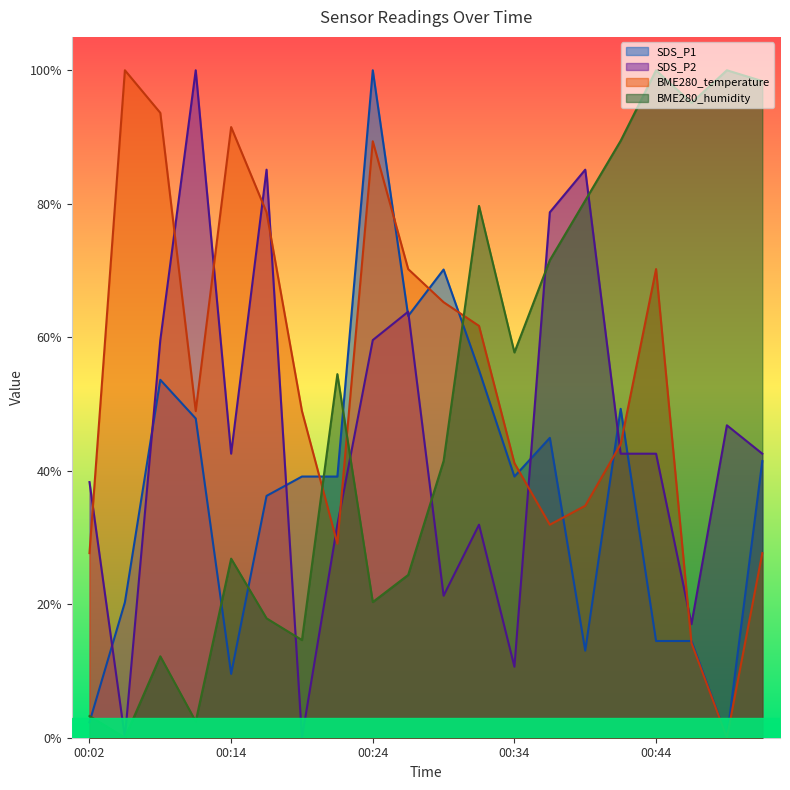

What is the value of the BME280_temperature point at the 9th from the left?

0.9